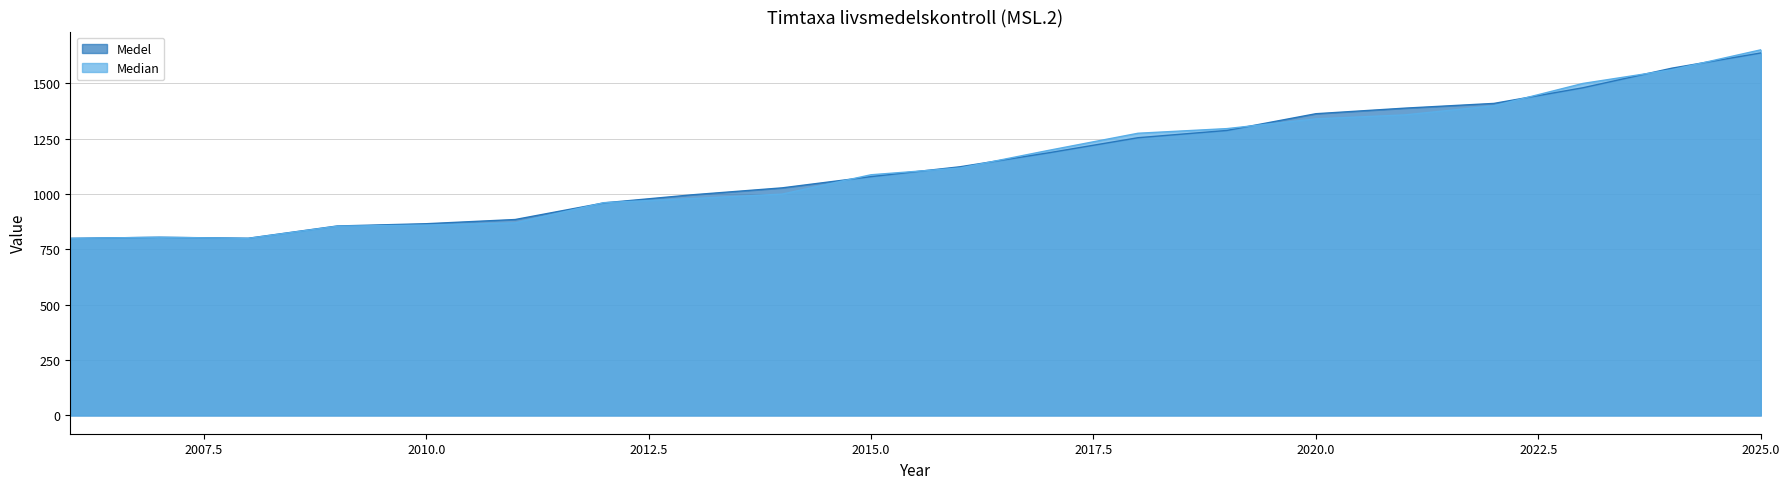

How many times do Median and Medel cross each other?

9